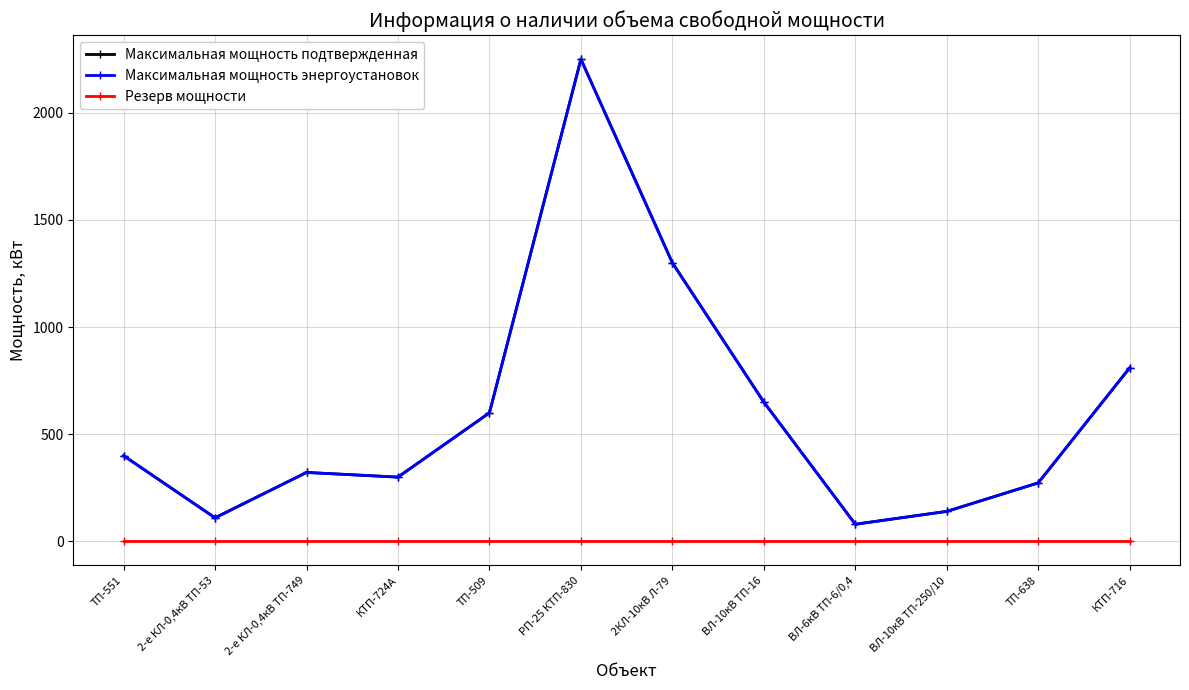

Where is the first local maximum for Максимальная мощность энергоустановок?

2-е КЛ-0,4кВ ТП-749